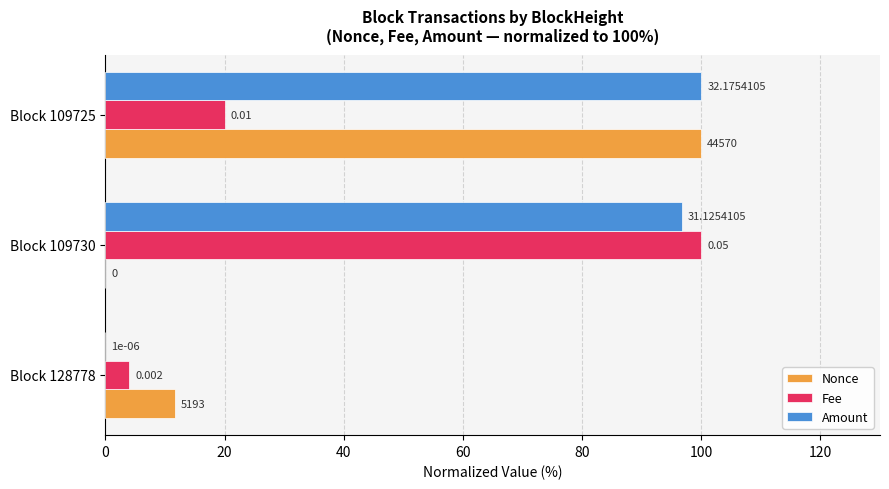

Which series changed the most between Block 128778 and Block 109725?

Amount